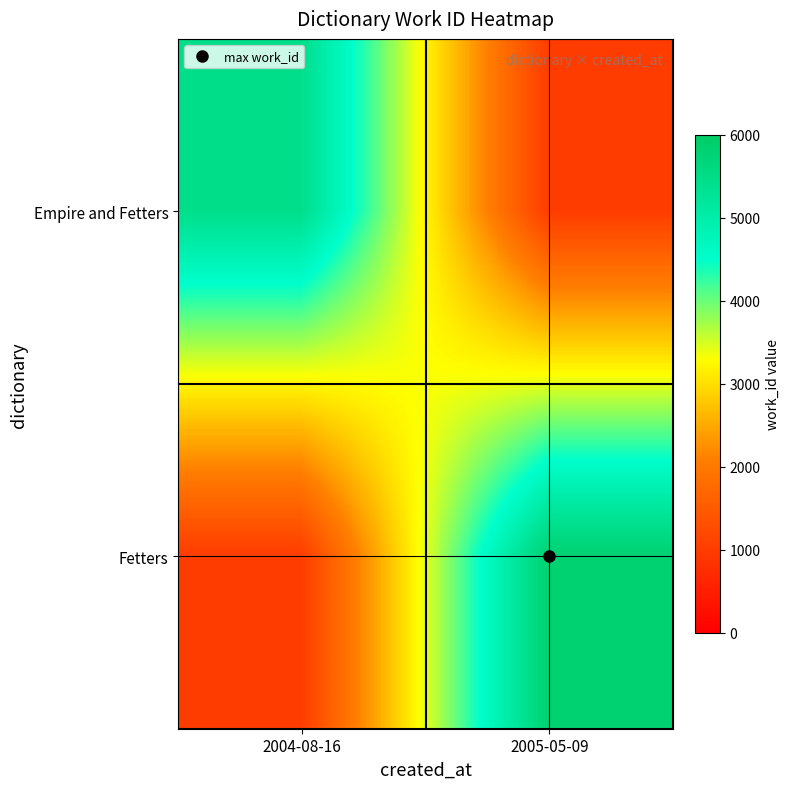

Rank the series by their average value, from lowest to highest.

Empire and Fetters, Fetters